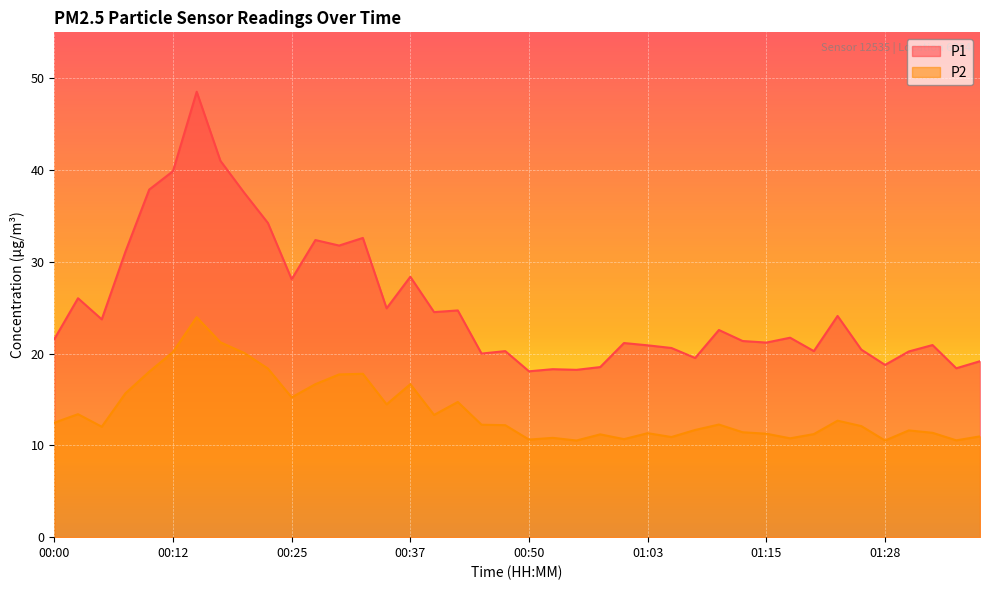

True or false: P2 and P1 intersect in this chart.

False